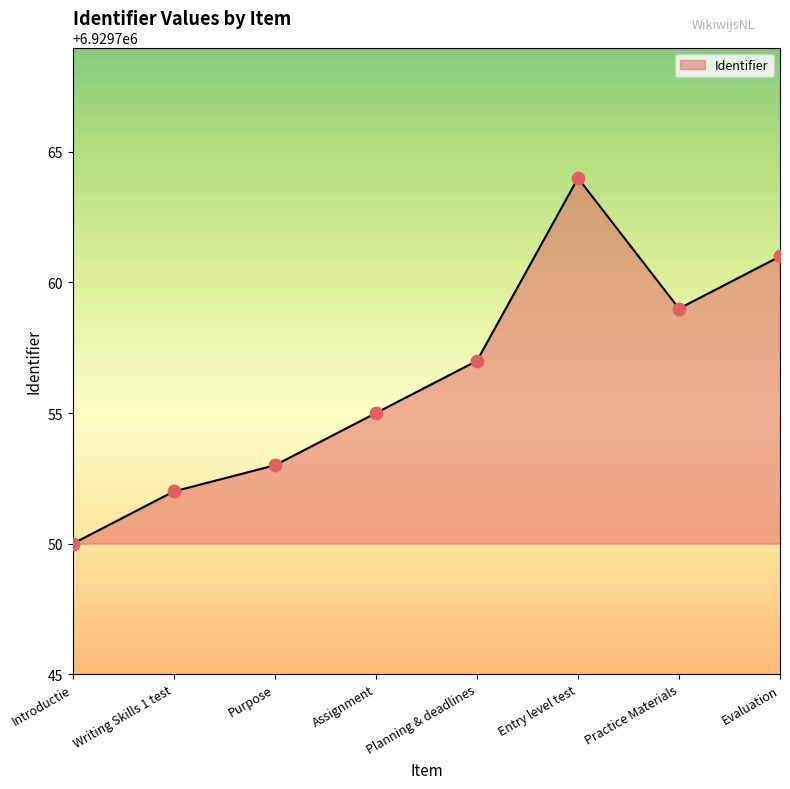

What is the change in value from Introductie to Entry level test?

+14